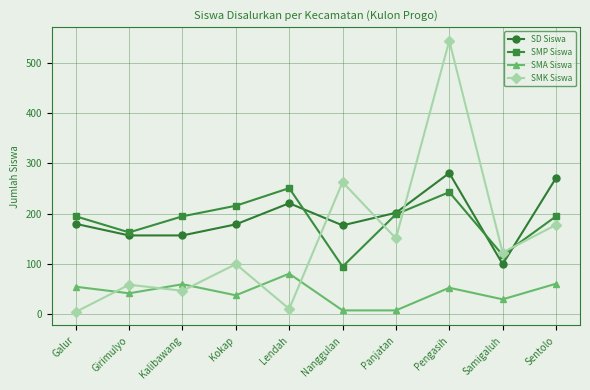

At how many categories does at least one series exceed 238?

4